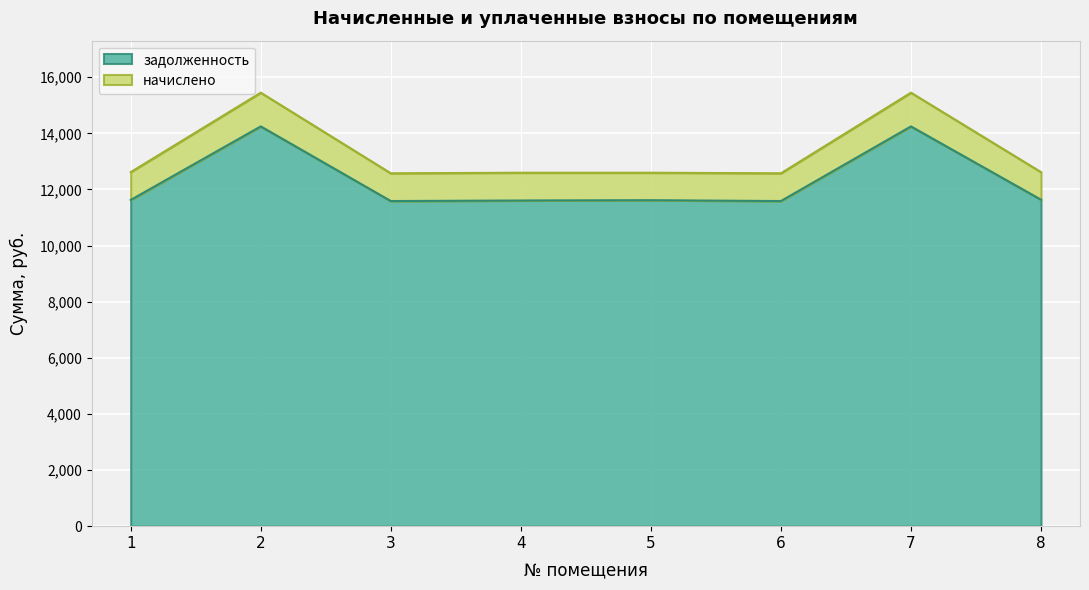

Reading left to right, what are all the values shown in this chart?

задолженность: 11625.0	14246.4	11586.7	11605.9	11616.0	11586.7	14246.4	11635.2
начислено: 12616.9	15448.4	12575.3	12596.1	12596.1	12575.3	15448.4	12616.9